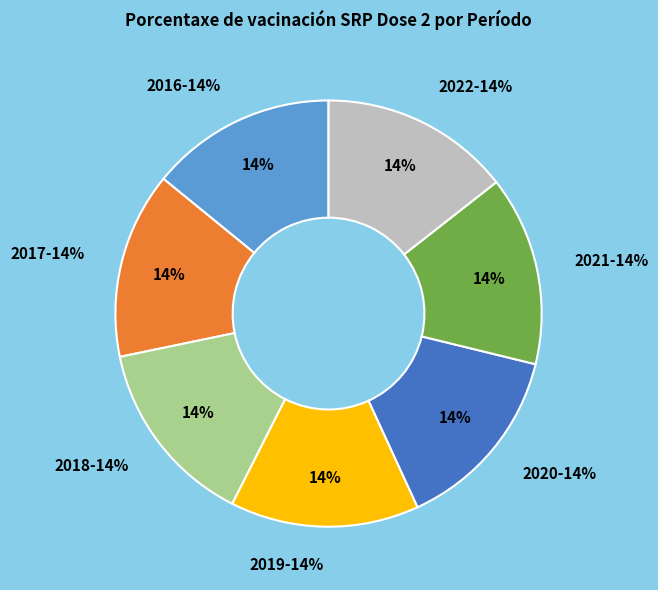

Rank the categories by value from lowest to highest.

2016, 2017, 2018, 2019, 2020, 2021, 2022